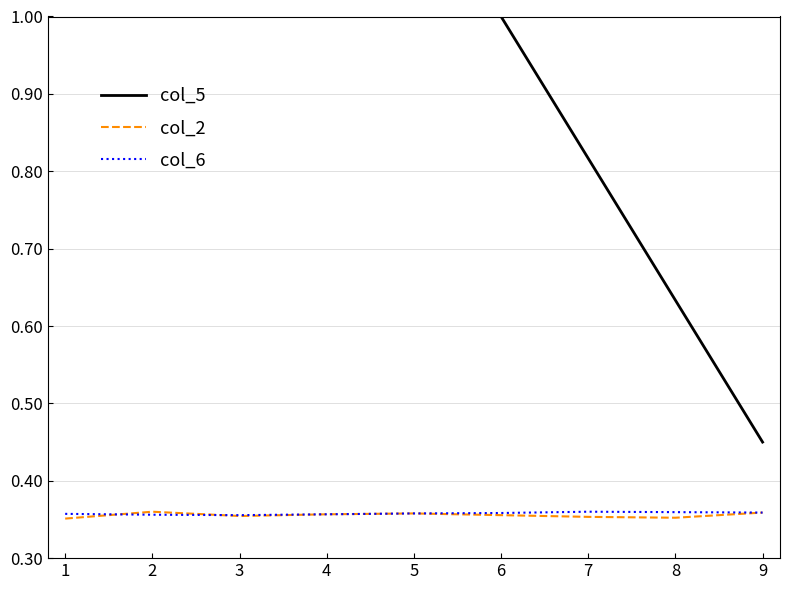

Does the chart display data point markers on the line(s)?

No